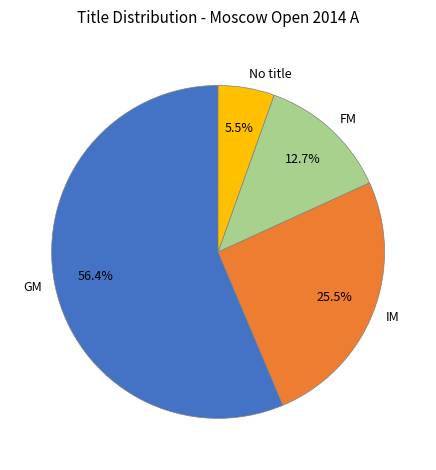

Between FM and GM, which is larger?

GM